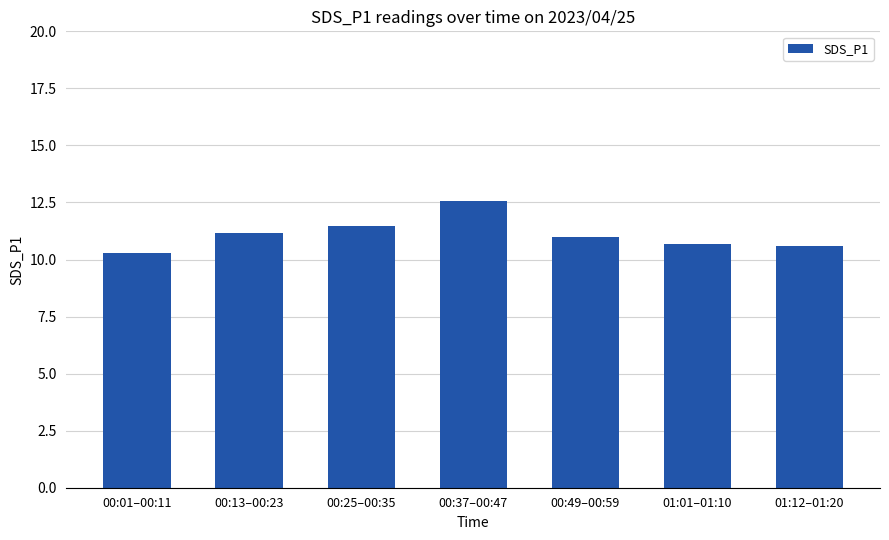

At which category does the chart reach its peak across all series?

00:37–00:47